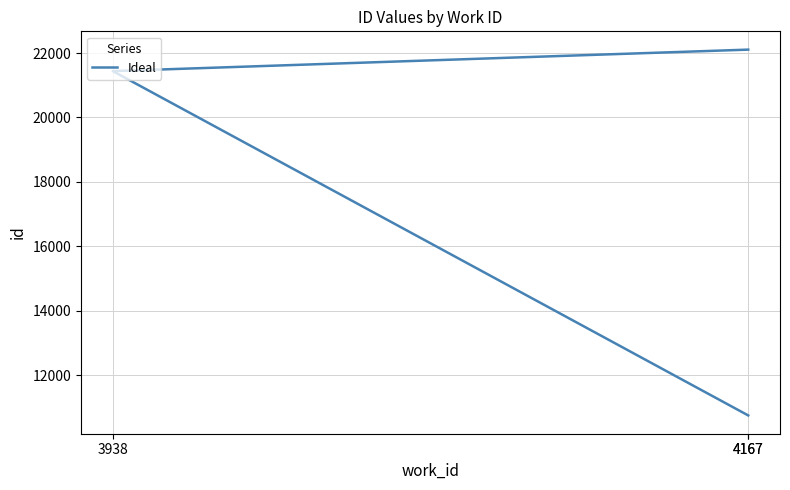

What is the difference between the second highest and minimum values?

10688